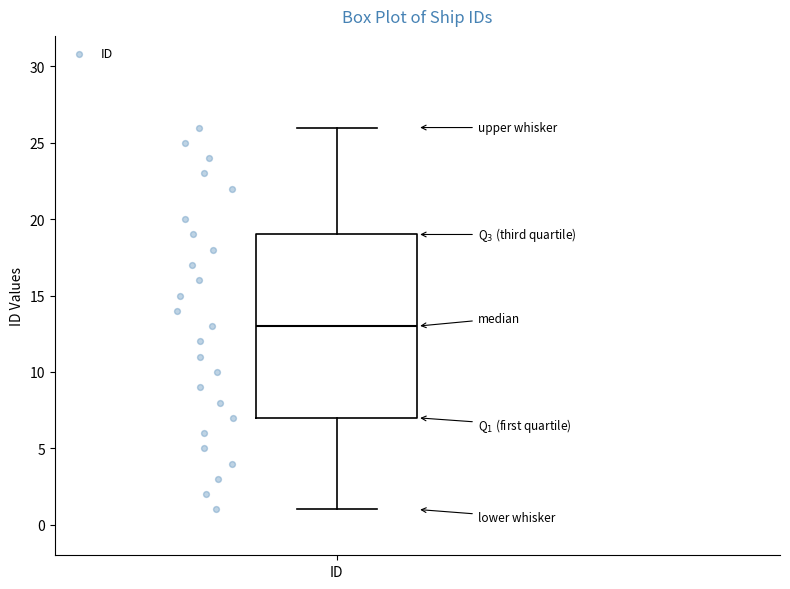

Transcribe this box plot: give where the median line is, the range the box spans, and where the two whiskers end, as read against the y-axis. The values are not printed on the chart, so give them approximately, as read against the axis.

median 13, box 7 to 19, whiskers 1 to 26